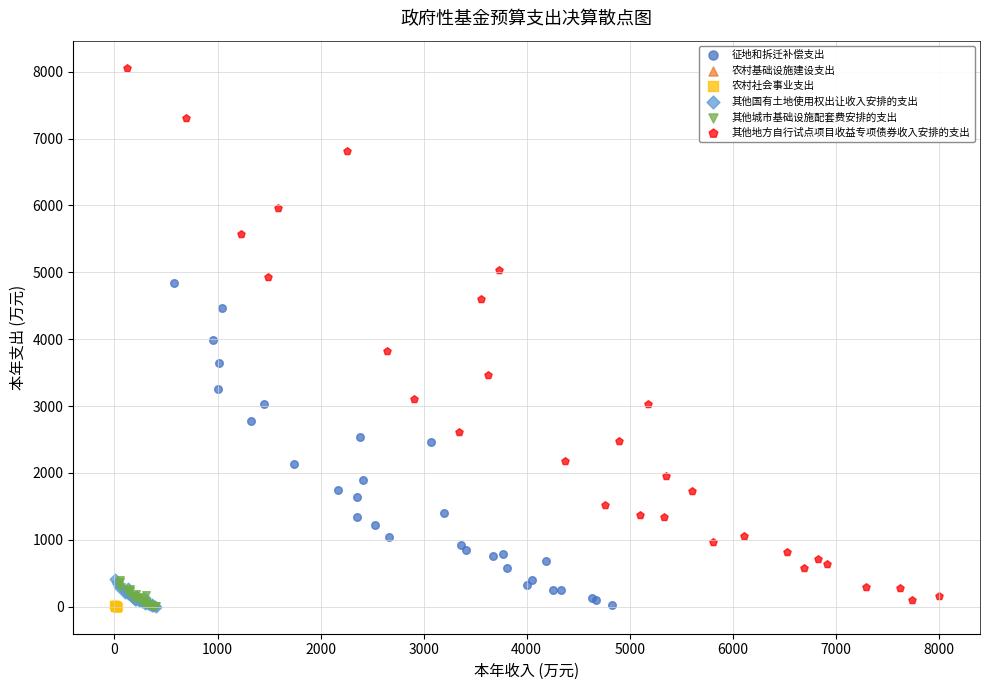

Which series contains the highest Y value?

其他地方自行试点项目收益专项债券收入安排的支出